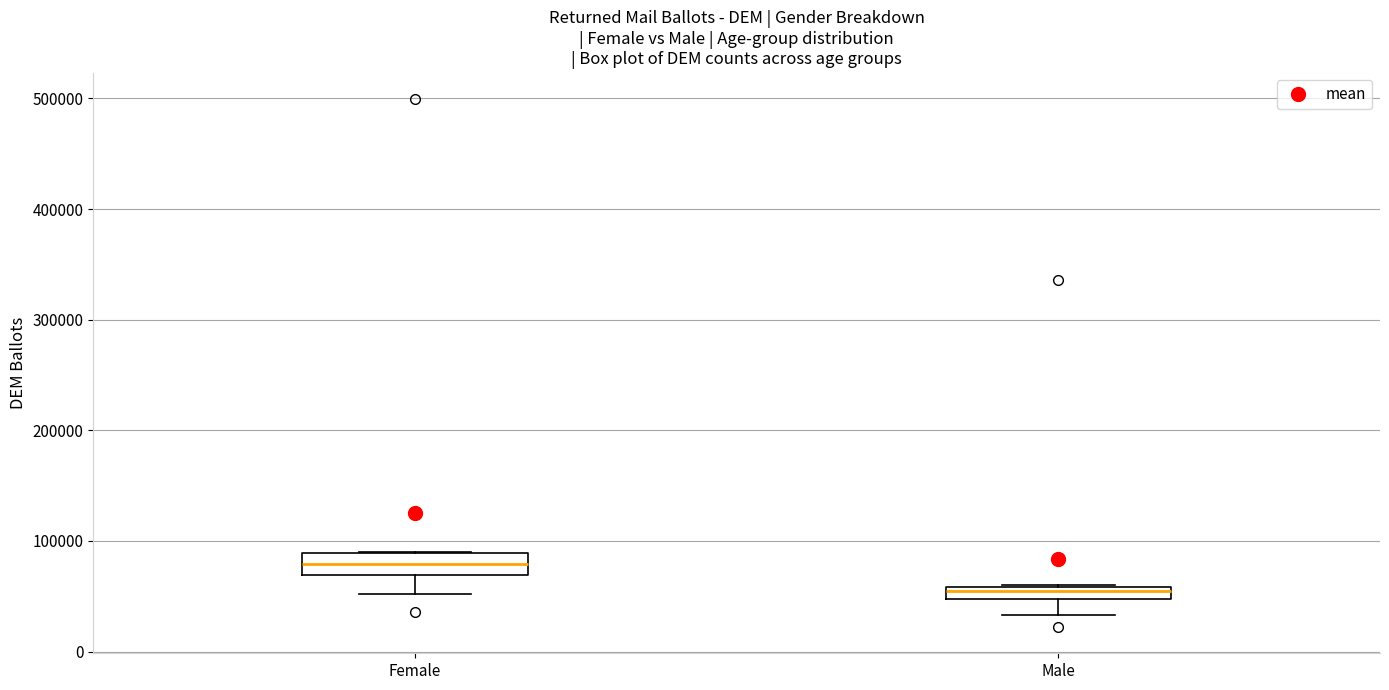

Which box's median line is the lowest?

Male